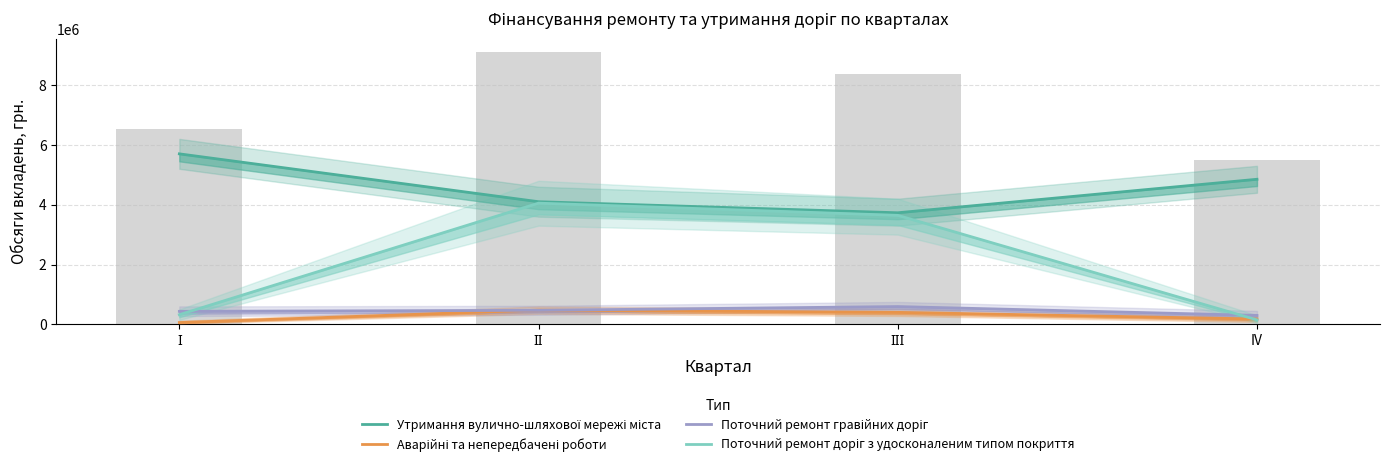

What is the difference between the maximum and minimum values in the Поточний ремонт доріг з удосконаленим типом покриття series?

3902626